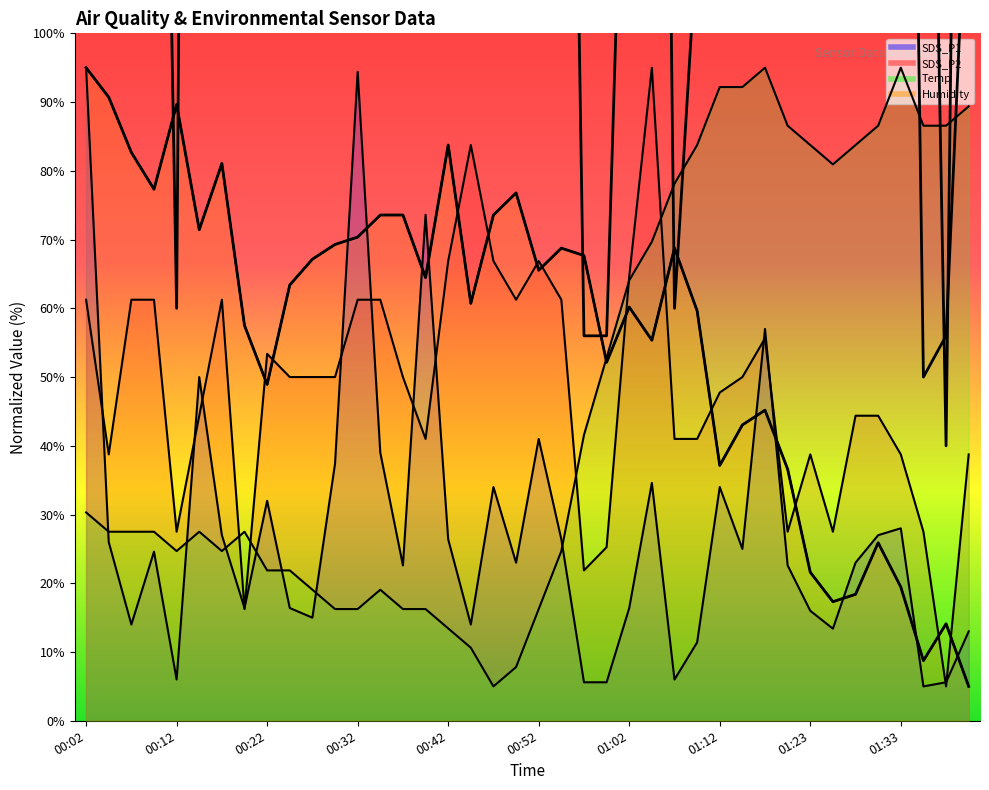

What is the spread (max minus min) of values at 00:27?

52.1